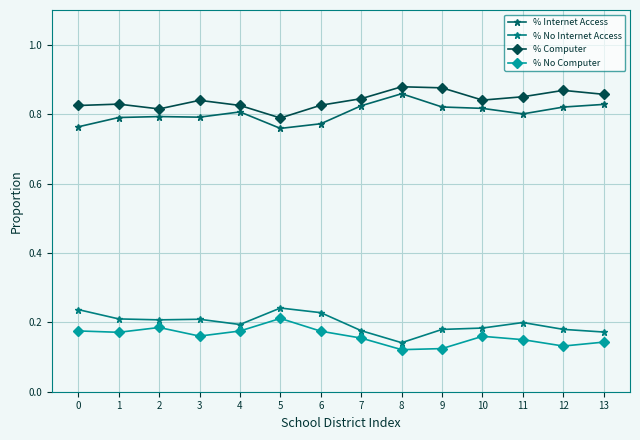

What is the spread (max minus min) of values at 6?

0.7